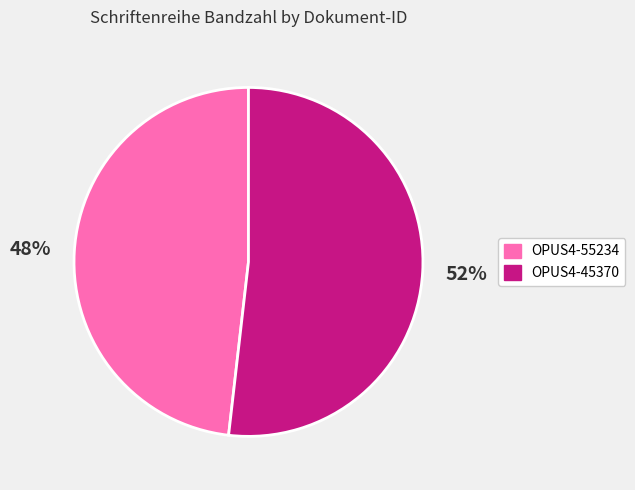

How many segments does this pie chart have?

2